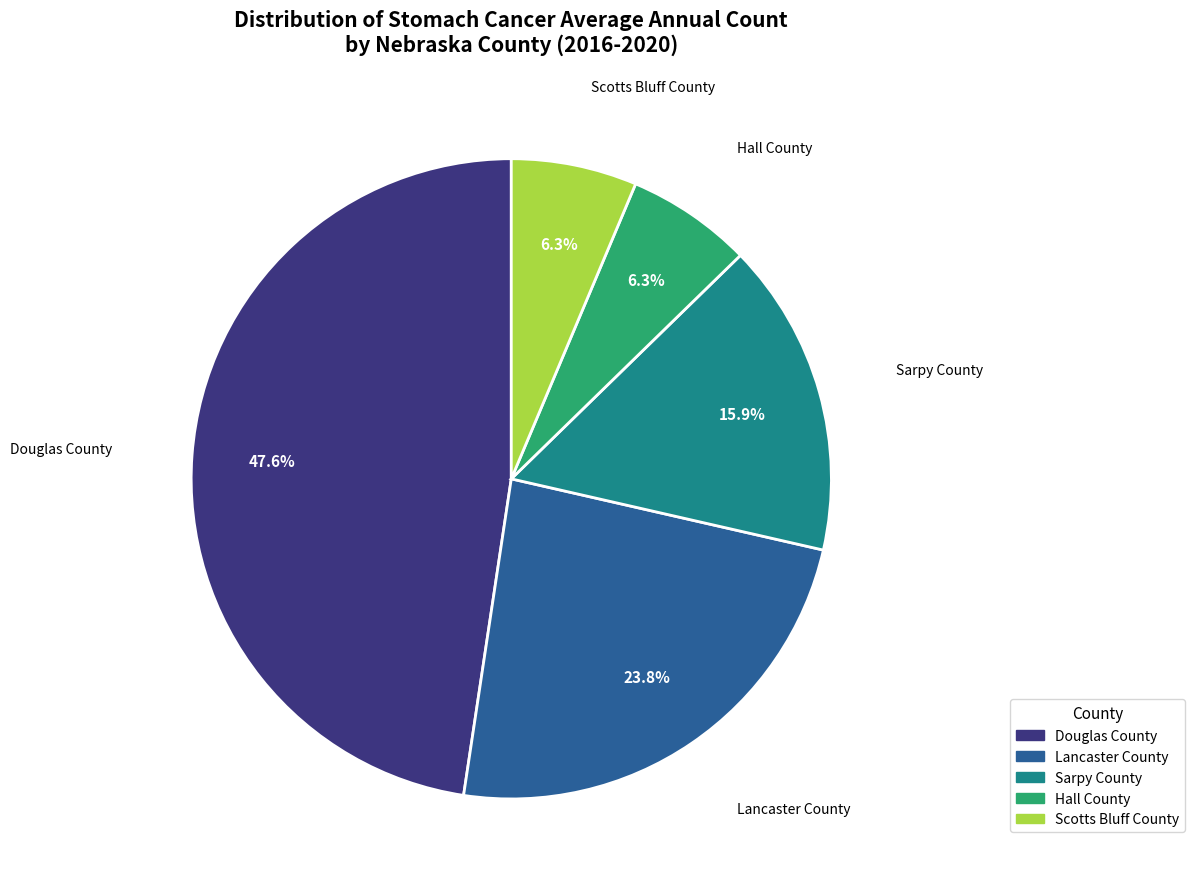

Is it true that Sarpy County is 4% of the pie?

False